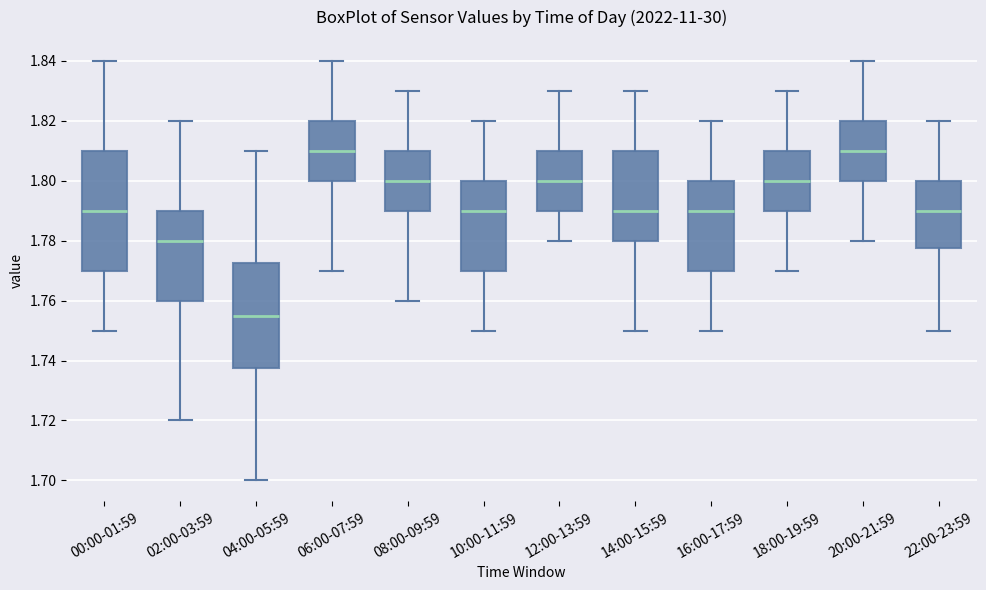

Reading left to right, transcribe this box plot: for each box, give where its median line is, the range the box spans, and where its two whiskers end, as read against the y-axis. The values are not printed on the chart, so give them approximately, as read against the axis.

00:00-01:59: median 1.790, box 1.770 to 1.810, whiskers 1.750 to 1.840
02:00-03:59: median 1.780, box 1.760 to 1.790, whiskers 1.720 to 1.820
04:00-05:59: median 1.756, box 1.738 to 1.772, whiskers 1.700 to 1.810
06:00-07:59: median 1.810, box 1.800 to 1.820, whiskers 1.770 to 1.840
08:00-09:59: median 1.800, box 1.790 to 1.810, whiskers 1.760 to 1.830
10:00-11:59: median 1.790, box 1.770 to 1.800, whiskers 1.750 to 1.820
12:00-13:59: median 1.800, box 1.790 to 1.810, whiskers 1.780 to 1.830
14:00-15:59: median 1.790, box 1.780 to 1.810, whiskers 1.750 to 1.830
16:00-17:59: median 1.790, box 1.770 to 1.800, whiskers 1.750 to 1.820
18:00-19:59: median 1.800, box 1.790 to 1.810, whiskers 1.770 to 1.830
20:00-21:59: median 1.810, box 1.800 to 1.820, whiskers 1.780 to 1.840
22:00-23:59: median 1.790, box 1.778 to 1.800, whiskers 1.750 to 1.820